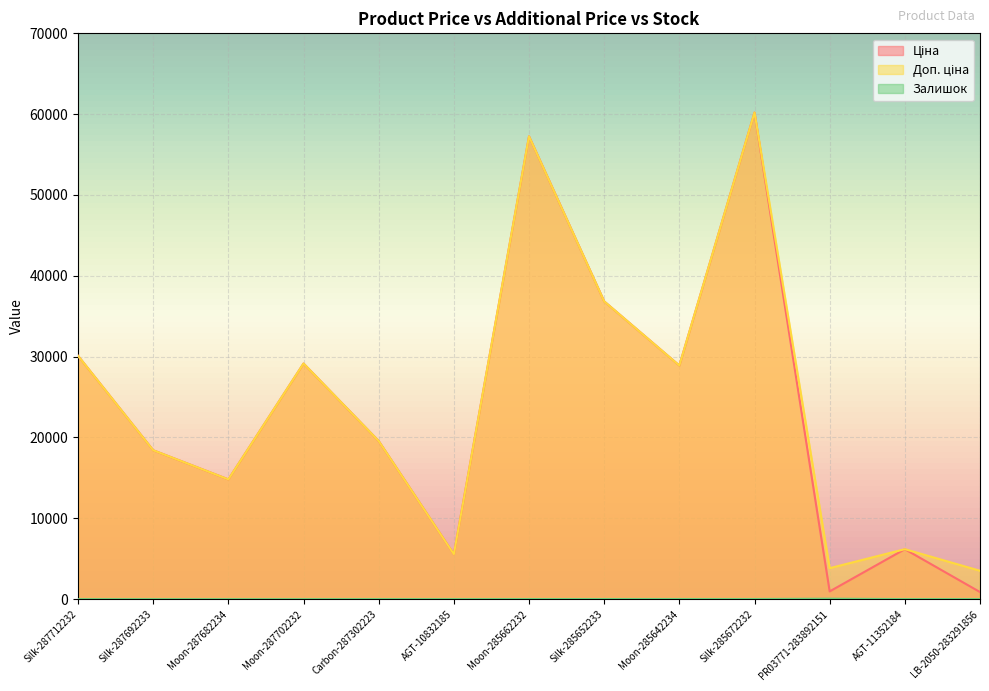

Which series changed the most between Moon-285662232 and LB-2050-283291856?

Ціна